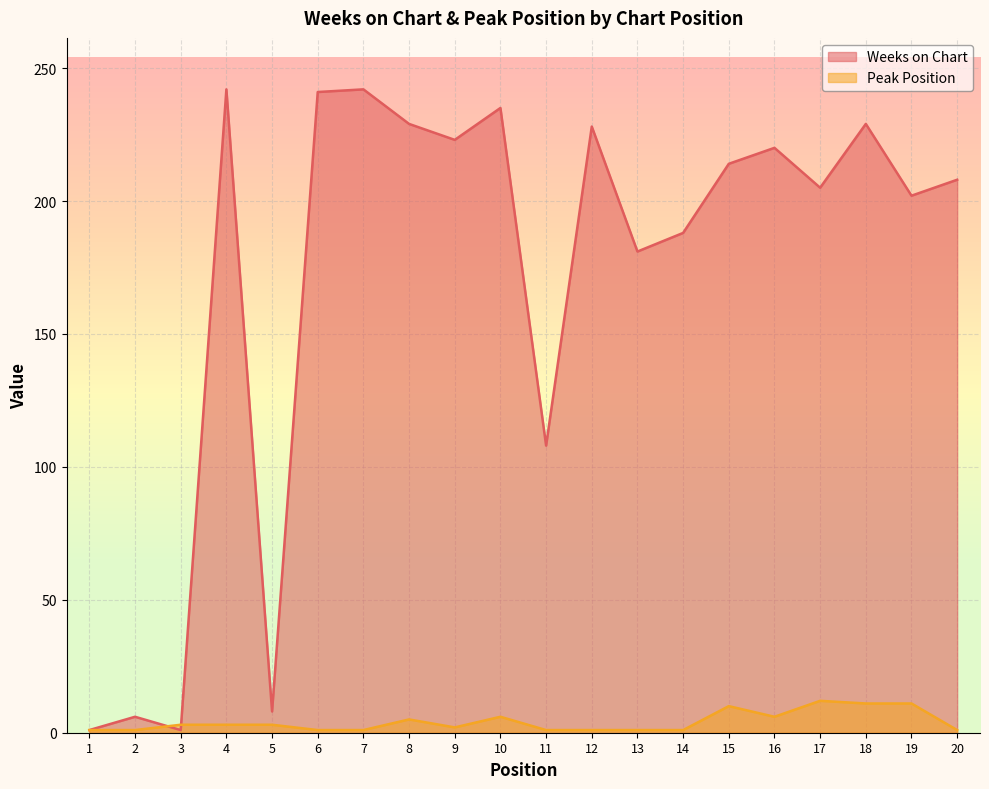

How many interior local valleys does the Peak Position series have?

2